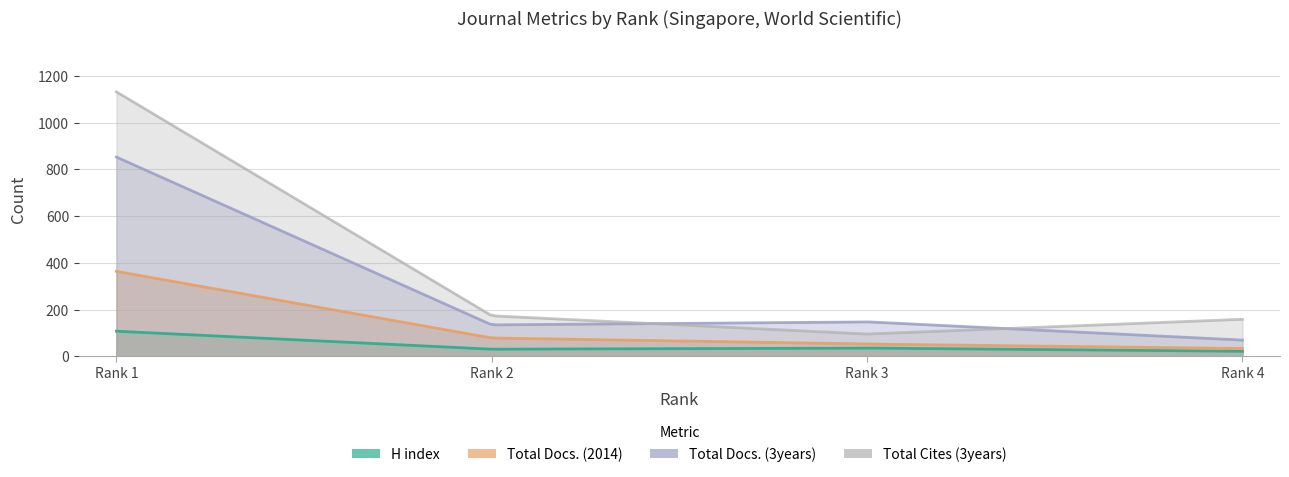

True or false: Total Docs. (2014) and Total Docs. (3years) cross at least once.

False